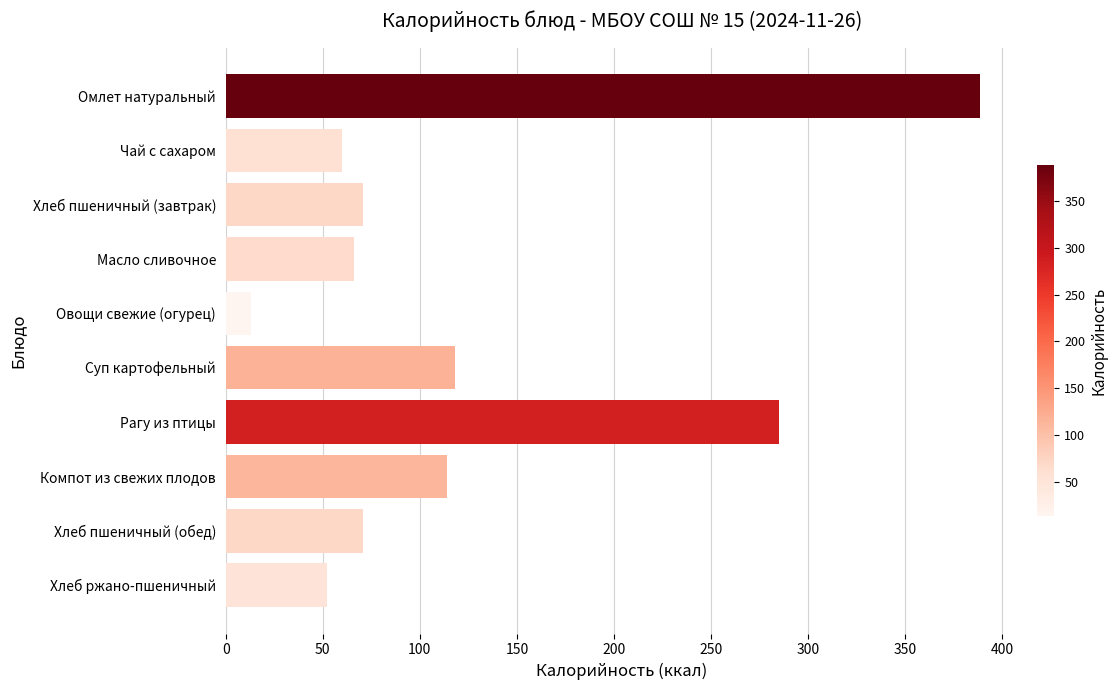

Is it true that the value at Масло сливочное is 66.0?

True